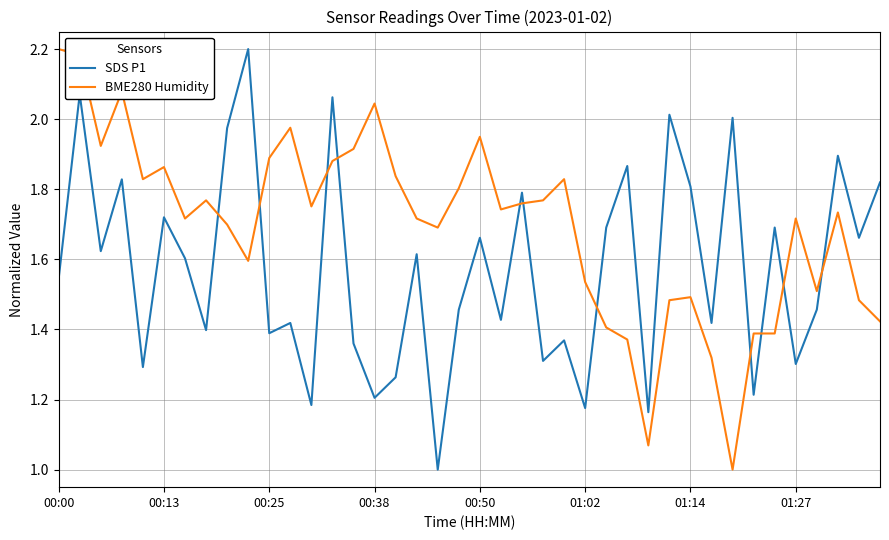

What are all the series names shown in the legend?

SDS P1, BME280 Humidity